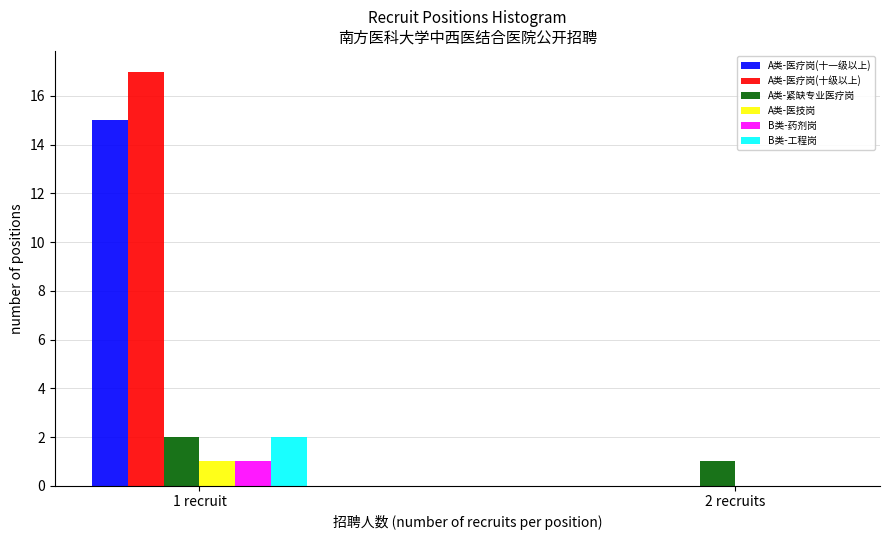

Reading left to right, extract all data points from this chart.

A类-医疗岗(十一级以上): 1 recruit=15	2 recruits=0
A类-医疗岗(十级以上): 1 recruit=17	2 recruits=0
A类-紧缺专业医疗岗: 1 recruit=2	2 recruits=1
A类-医技岗: 1 recruit=1	2 recruits=0
B类-药剂岗: 1 recruit=1	2 recruits=0
B类-工程岗: 1 recruit=2	2 recruits=0